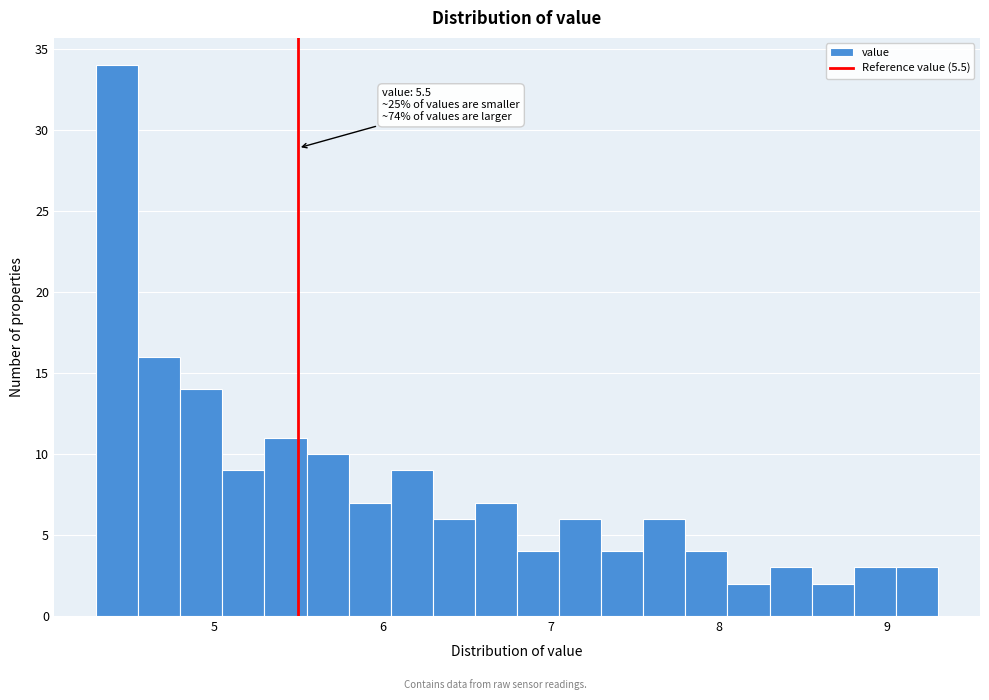

Read against the x-axis, roughly where is the centre of the tallest bar?

4.4